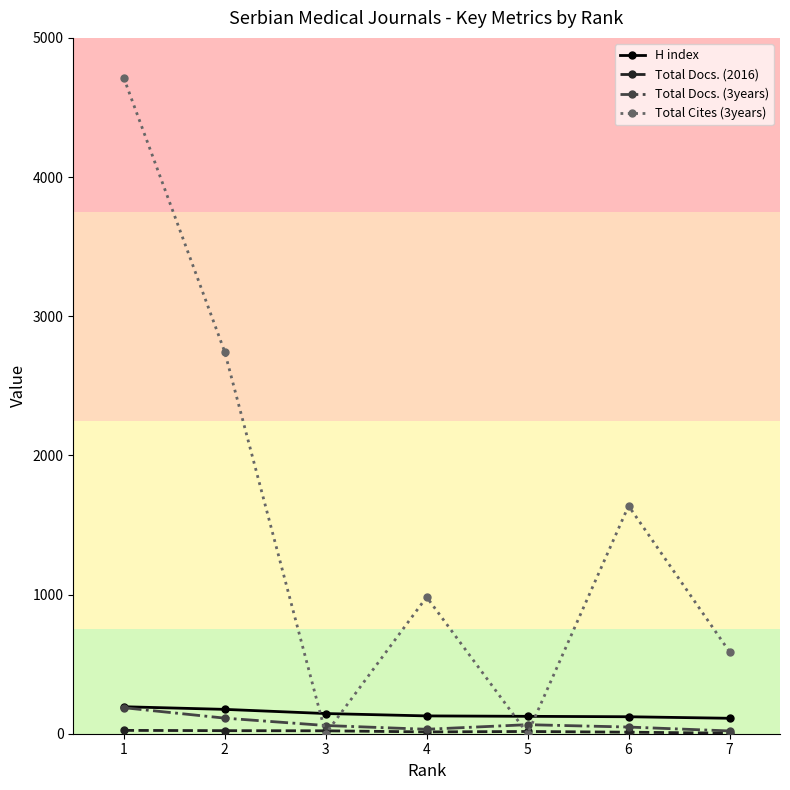

Which series has the largest total across all categories?

Total Cites (3years)